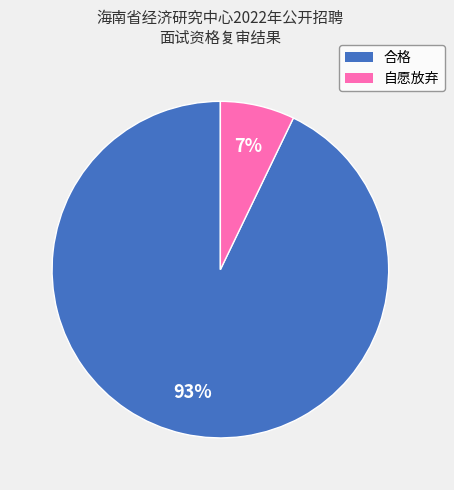

Which category accounts for the majority?

合格